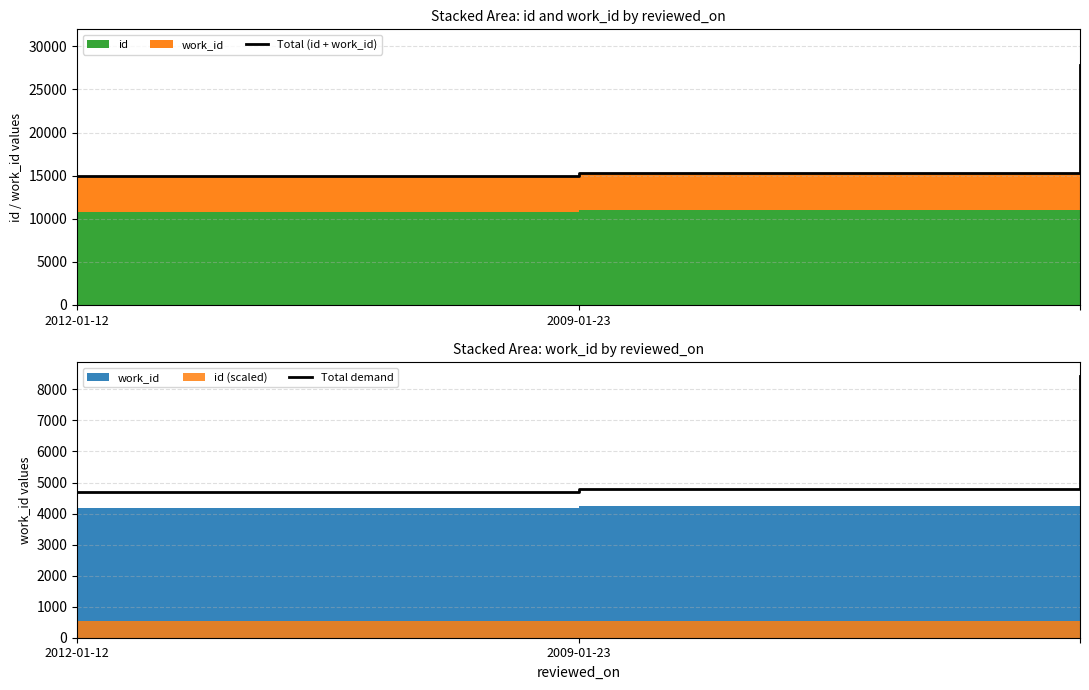

Reading right to left, transcribe all the data shown in this chart.

Total (id + work_id): 27801.0	15322.0	14964.0
Total demand: 8420.0	4806.4	4706.9